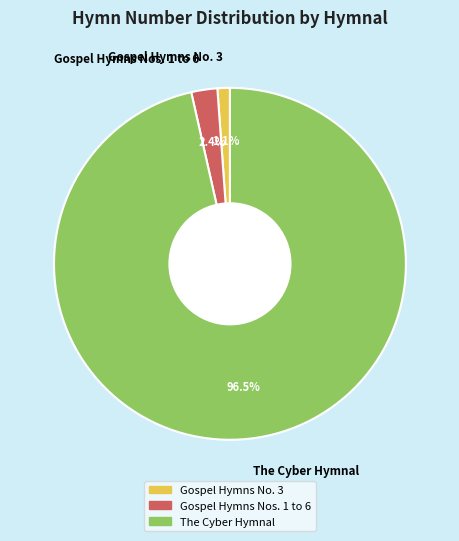

The Gospel Hymns Nos. 1 to 6 slice represents 2% of the pie. True or false?

True